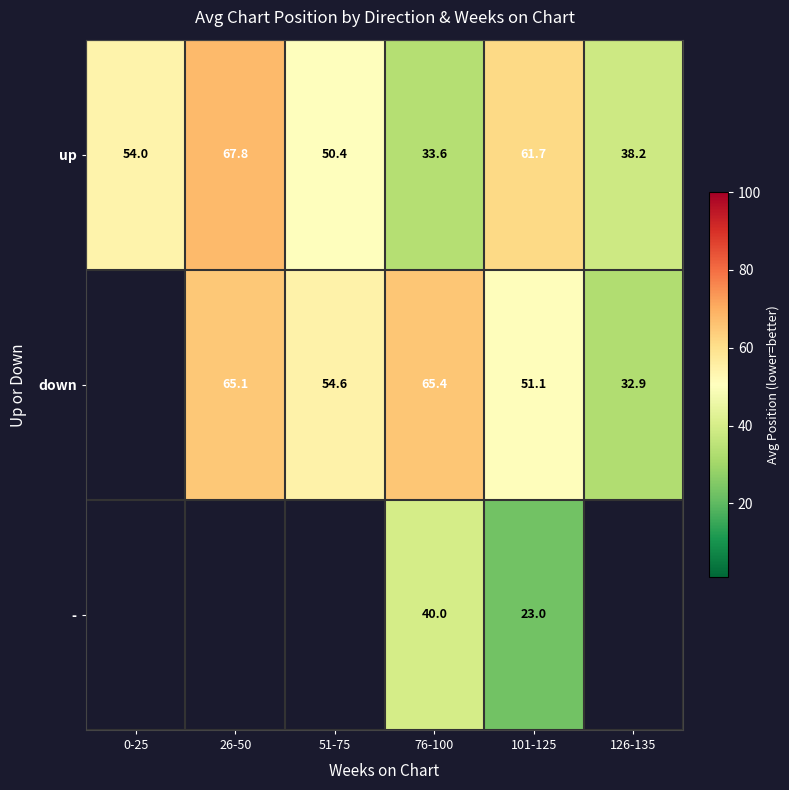

Which has a higher value, 126-135 or 76-100?

126-135